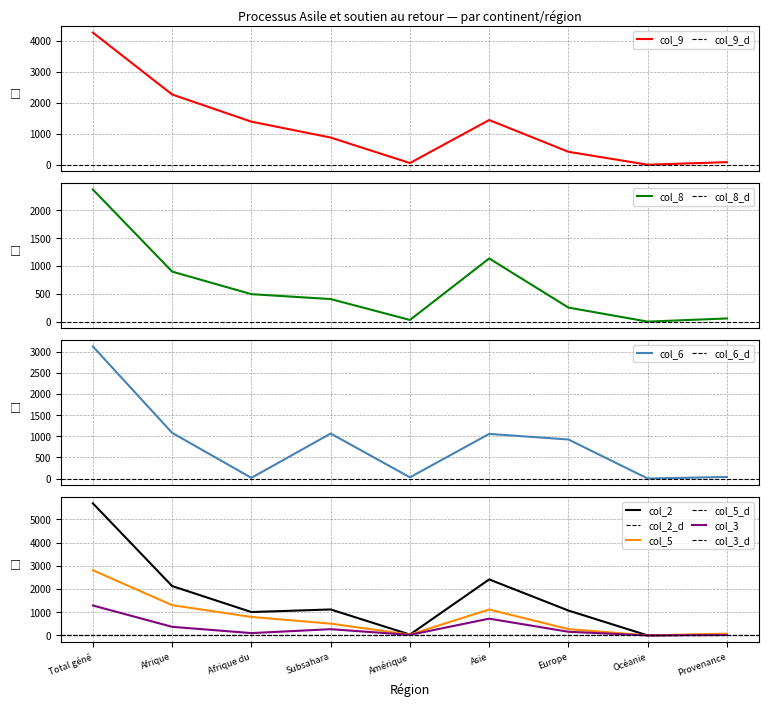

Is the value of col_2 at Afrique du greater than the value of col_3 at Océanie?

Yes